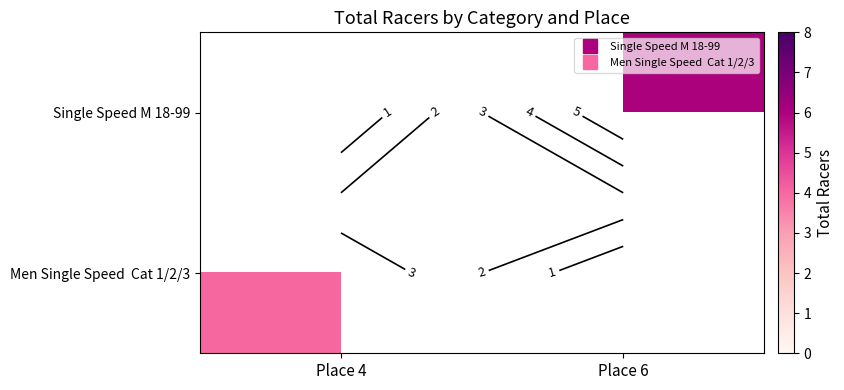

At how many categories does at least one series exceed 0?

2